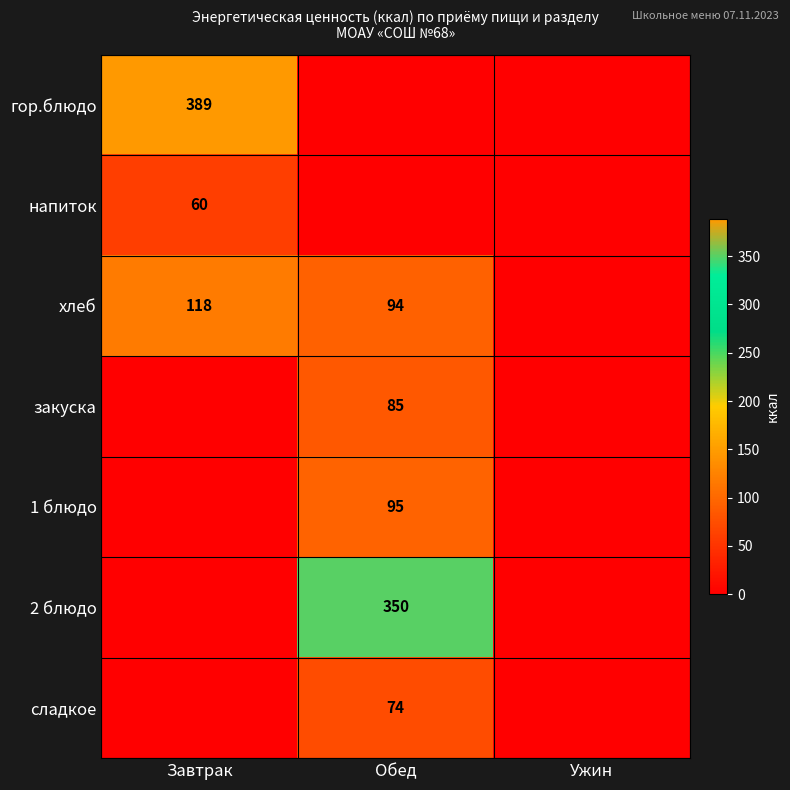

Is the value of закуска at Обед greater than the value of гор.блюдо at Завтрак?

No